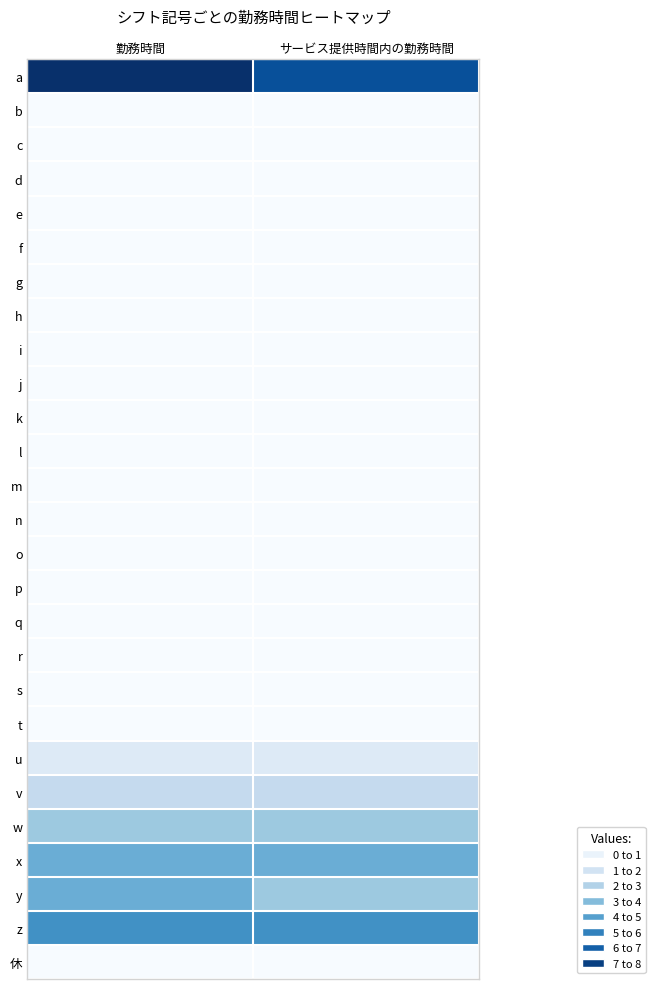

What is the spread (max minus min) of values at 勤務時間?

8